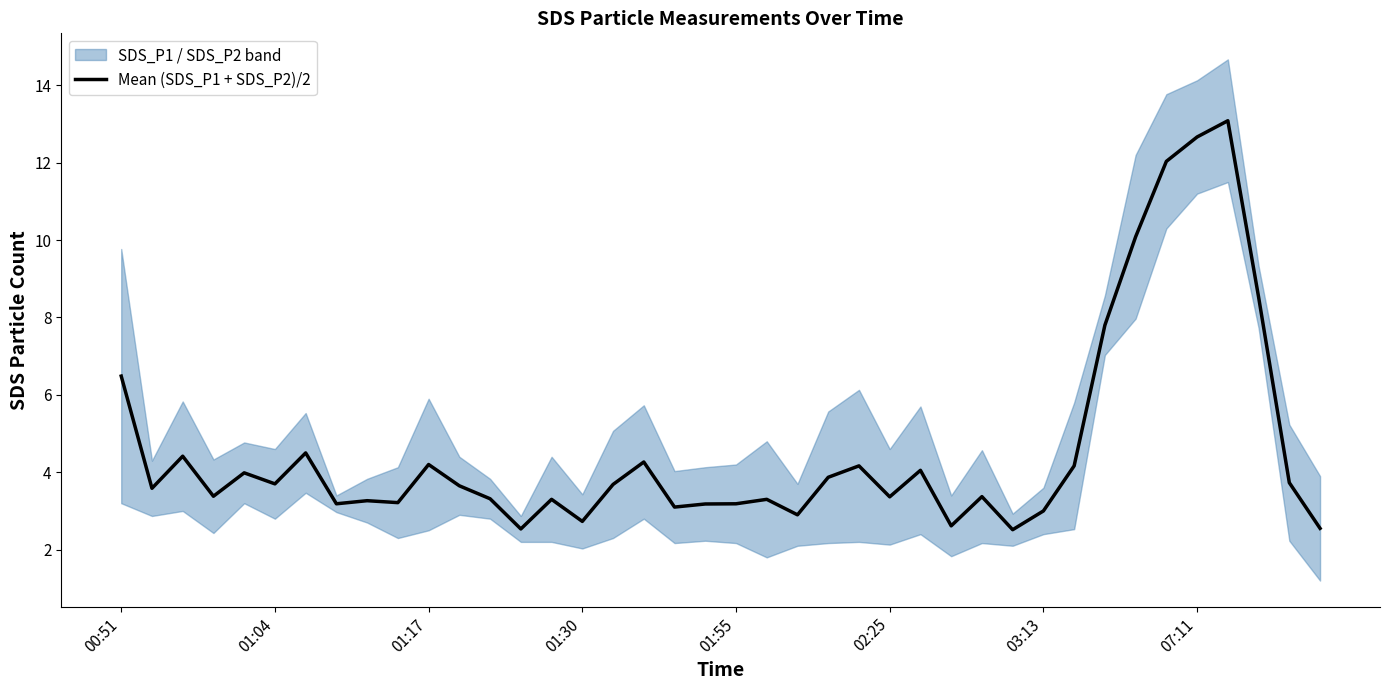

What is the maximum value for Mean (SDS_P1 + SDS_P2)/2?

13.1